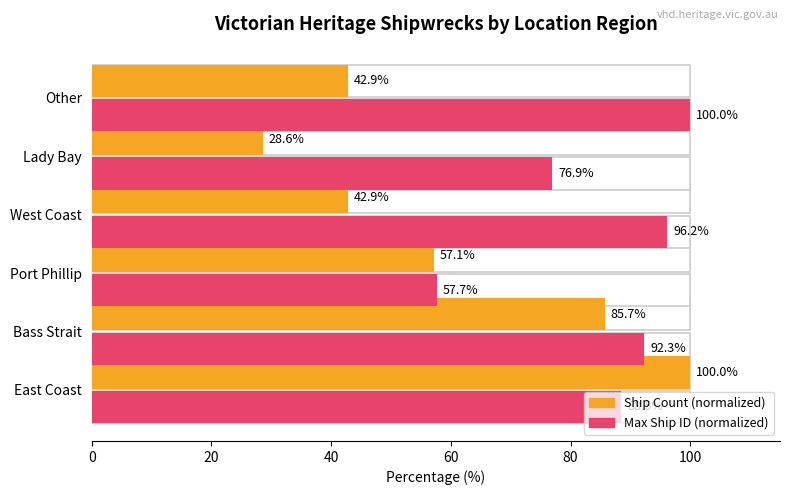

How many data points in Ship Count (scaled) are above 57?

3